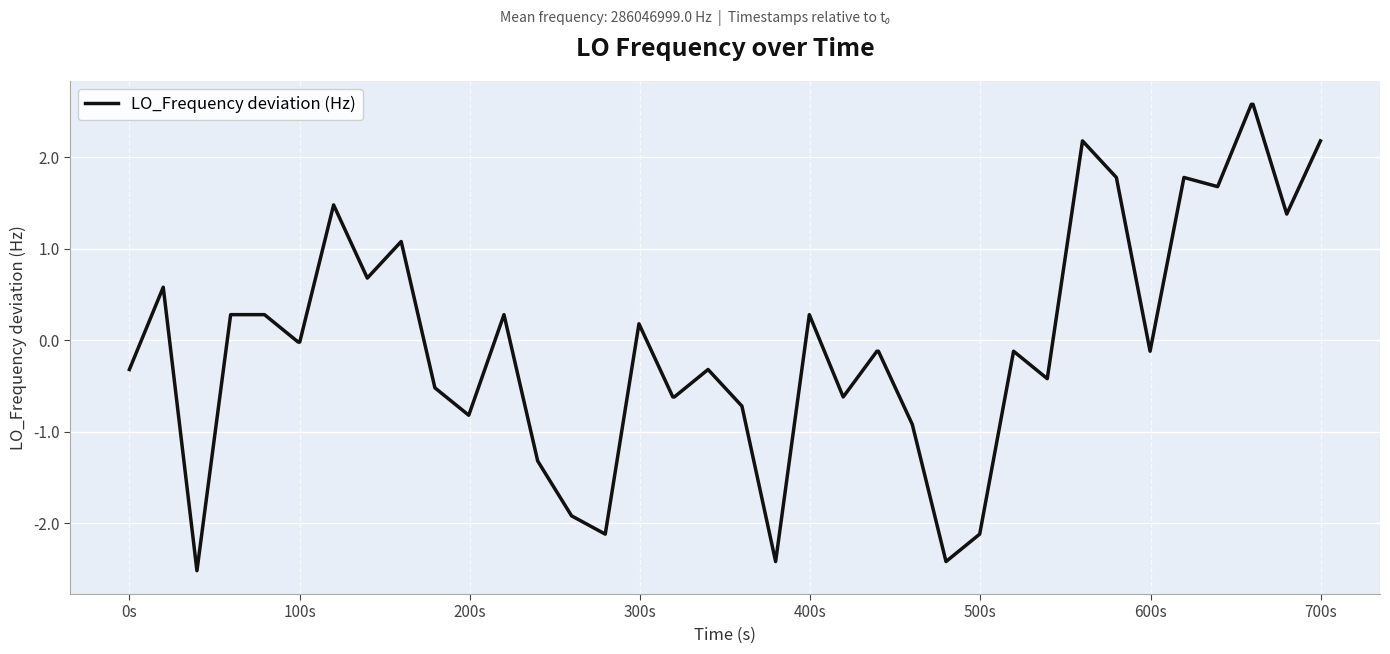

What is the greatest value displayed?

2.6